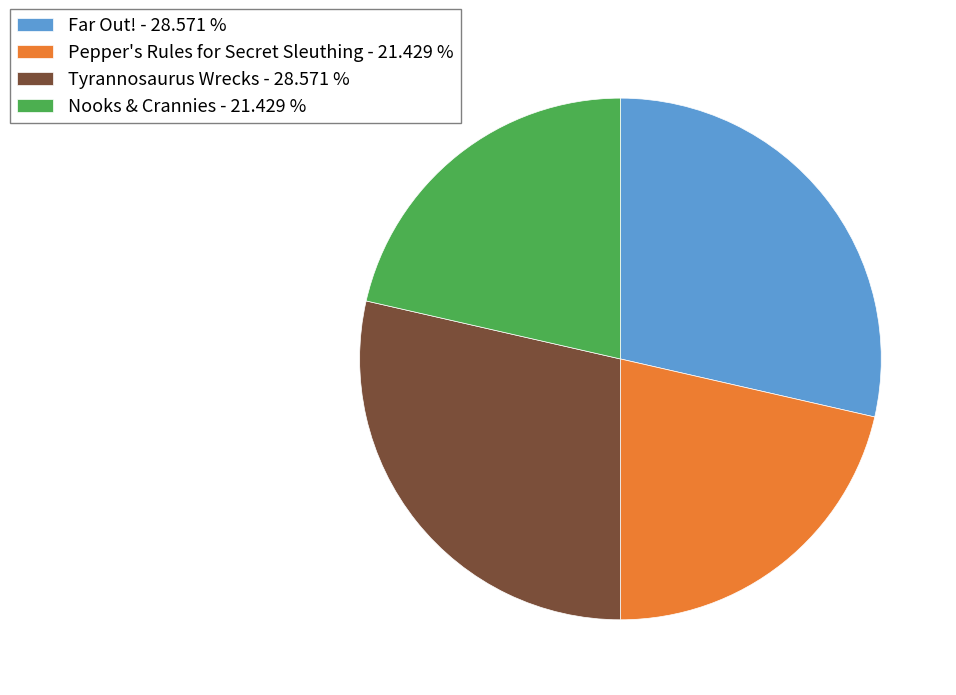

Approximately how many times larger is the value at Pepper's Rules for Secret Sleuthing - 21.429 % compared to Far Out! - 28.571 %?

0.8